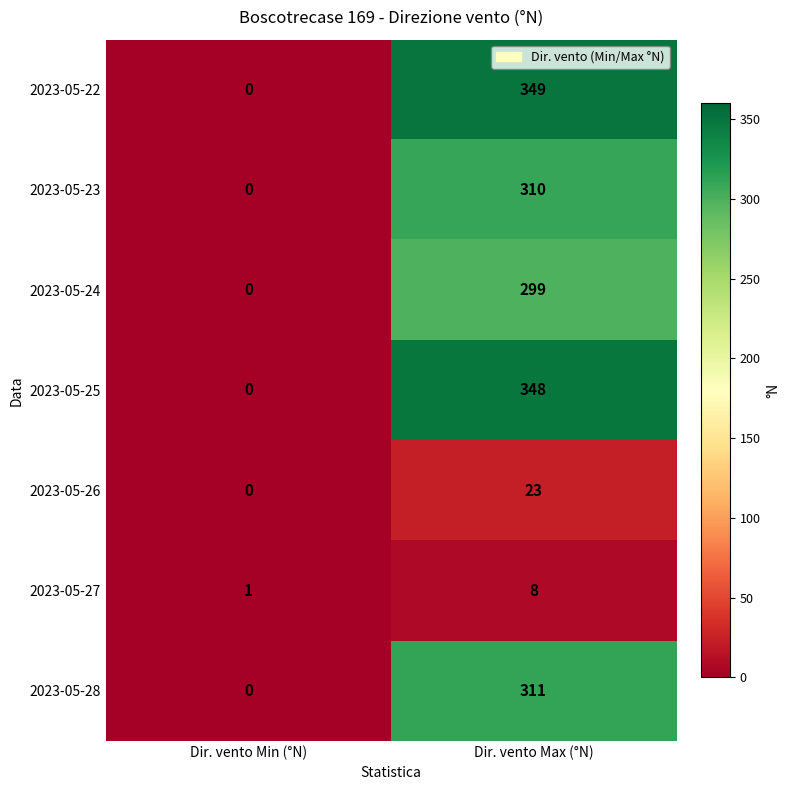

What is the difference between the 2023-05-26 values at Dir. vento Max (°N) and Dir. vento Min (°N)?

23